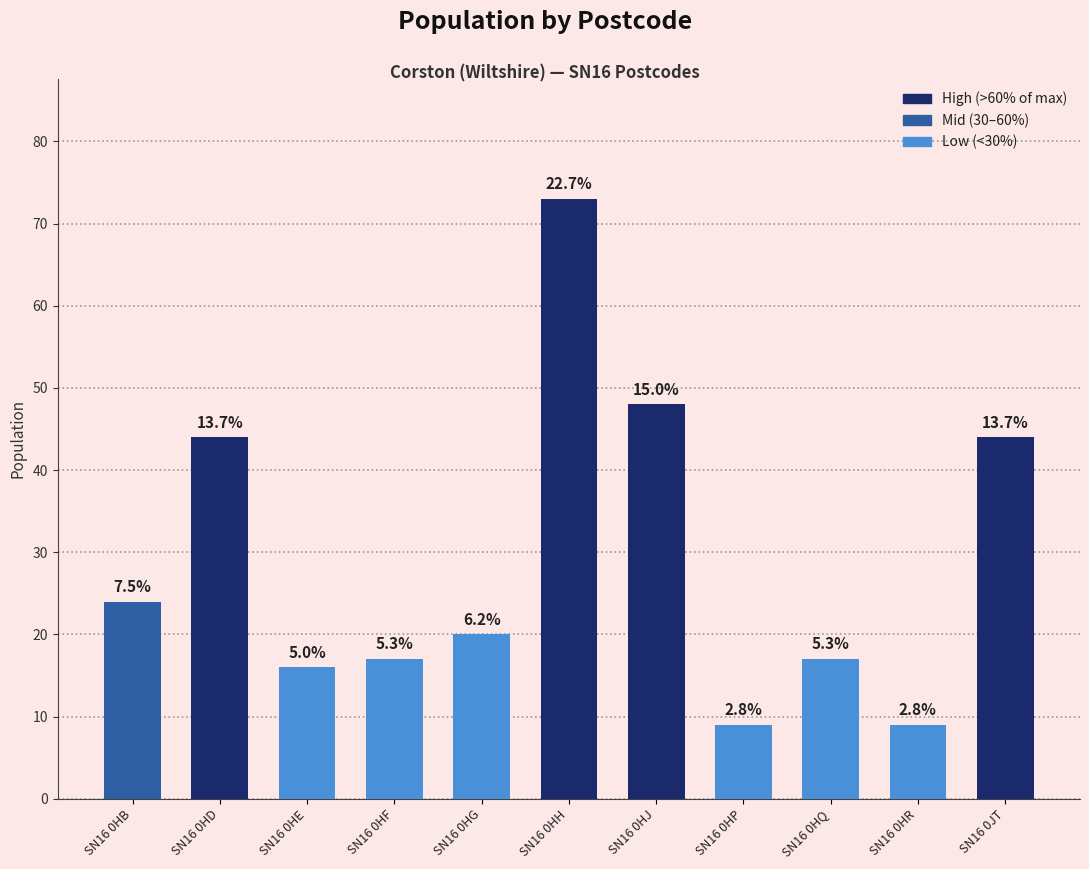

Does the chart contain any negative values?

No